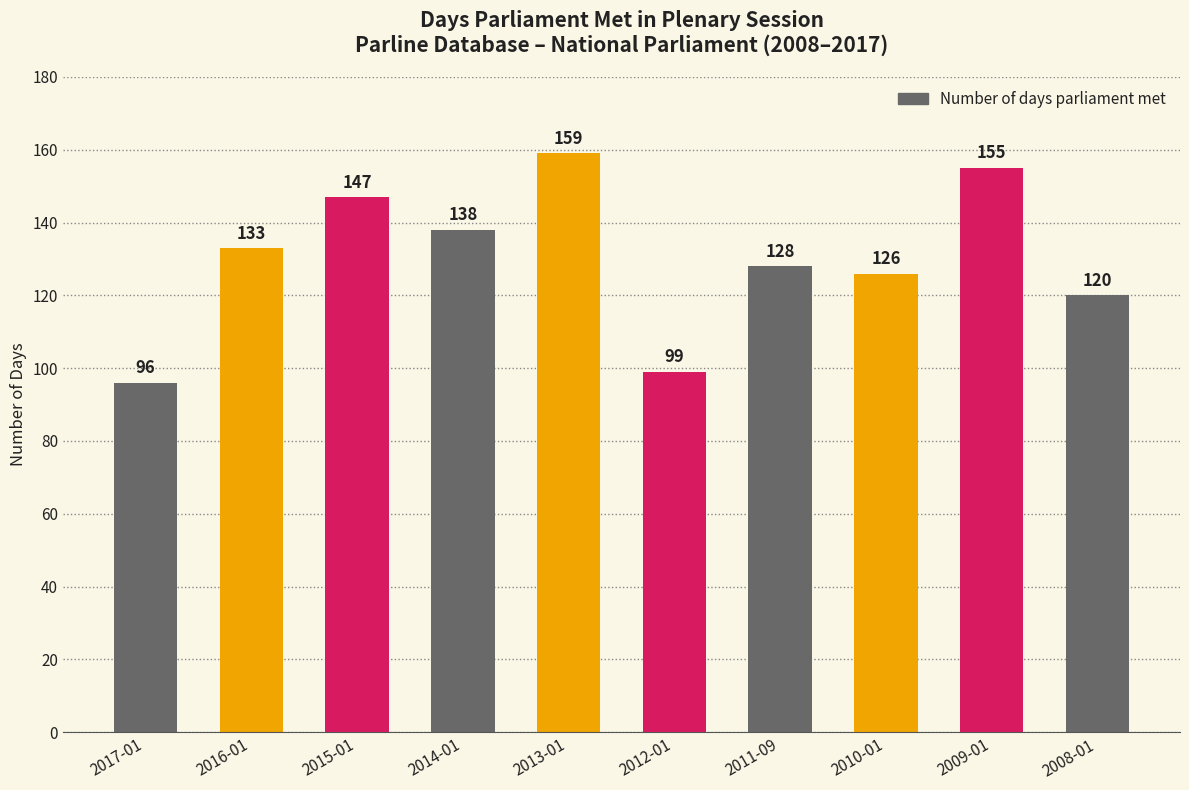

Reading right to left, list all the values displayed in this chart.

2008-01=120	2009-01=155	2010-01=126	2011-09=128	2012-01=99	2013-01=159	2014-01=138	2015-01=147	2016-01=133	2017-01=96